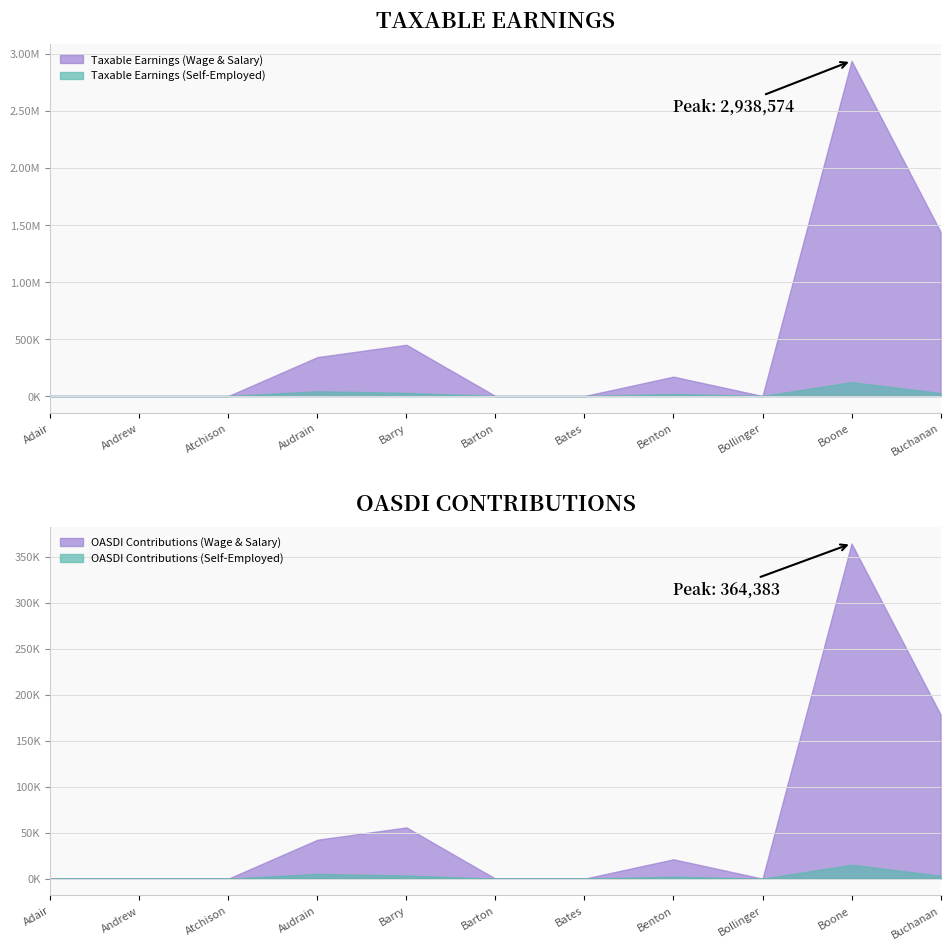

Reading left to right, transcribe all the data shown in this chart.

Taxable Earnings (Wage & Salary): 0	0	0	299584	421726	0	0	152471	0	2816693	1413022
Taxable Earnings (Self-Employed): 0	0	0	41637	27426	0	0	17426	0	121881	26214